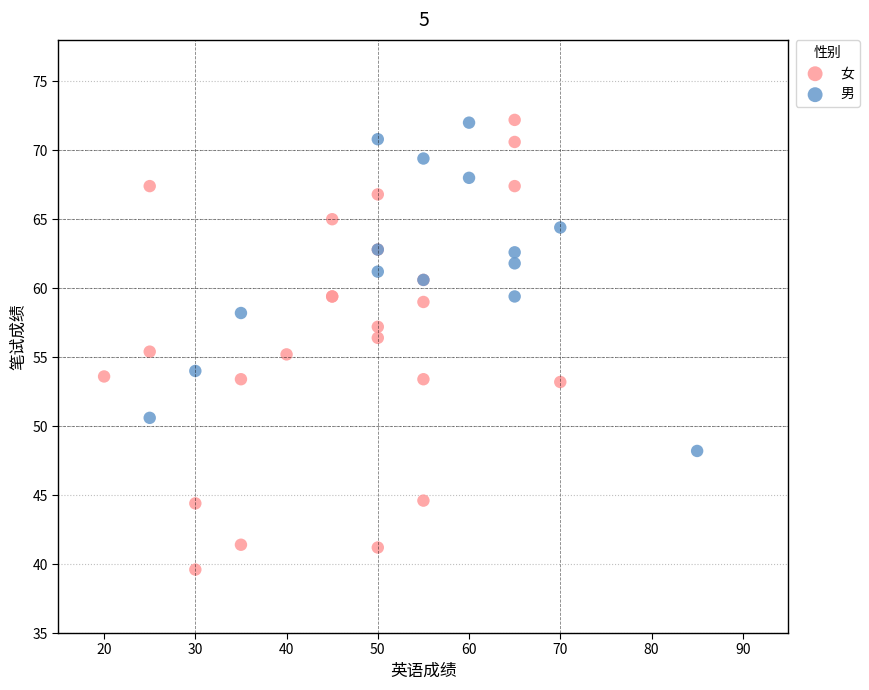

Which series has the widest spread of Y values?

女